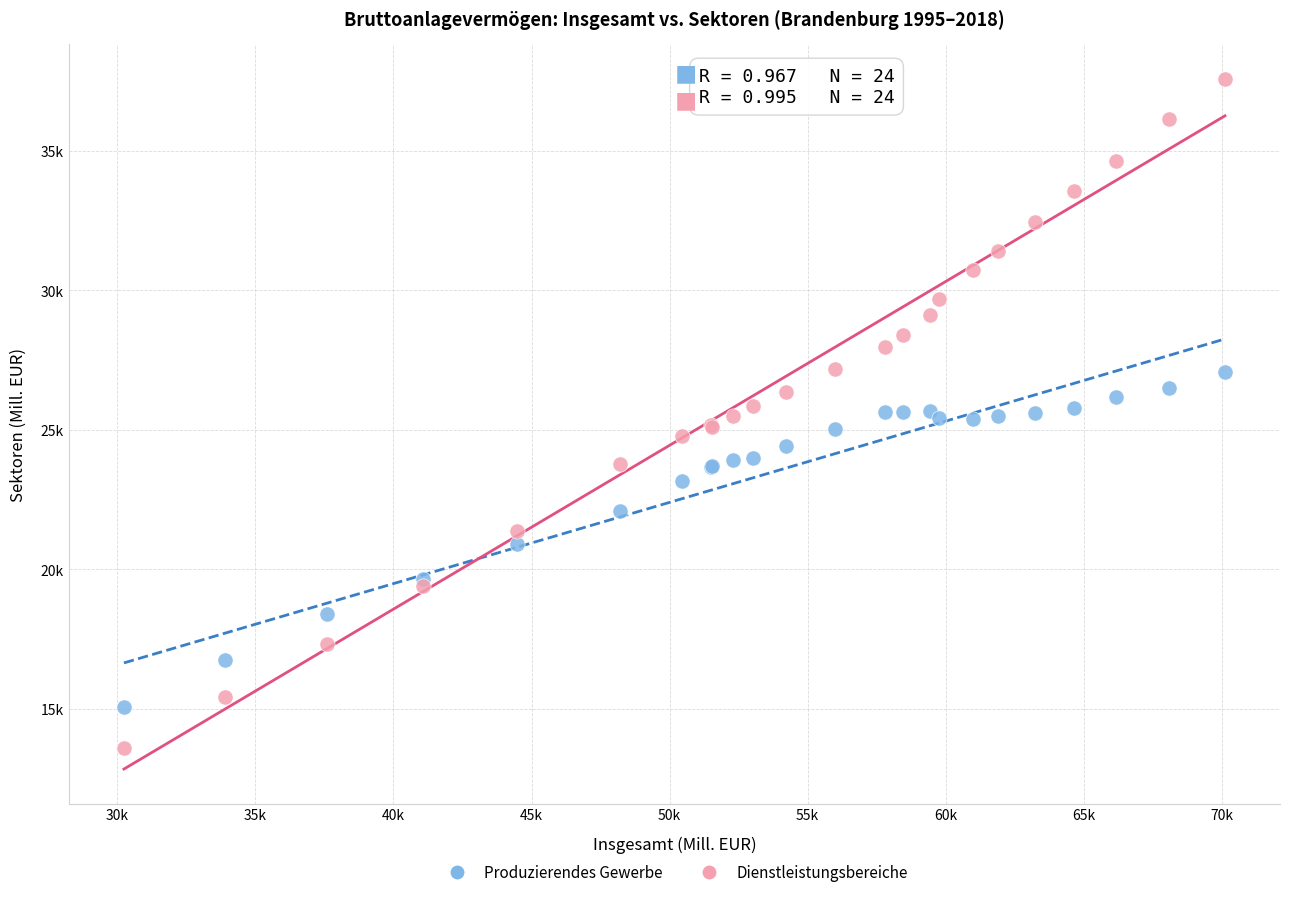

Which series has the largest Y range (max minus min)?

Dienstleistungsbereiche